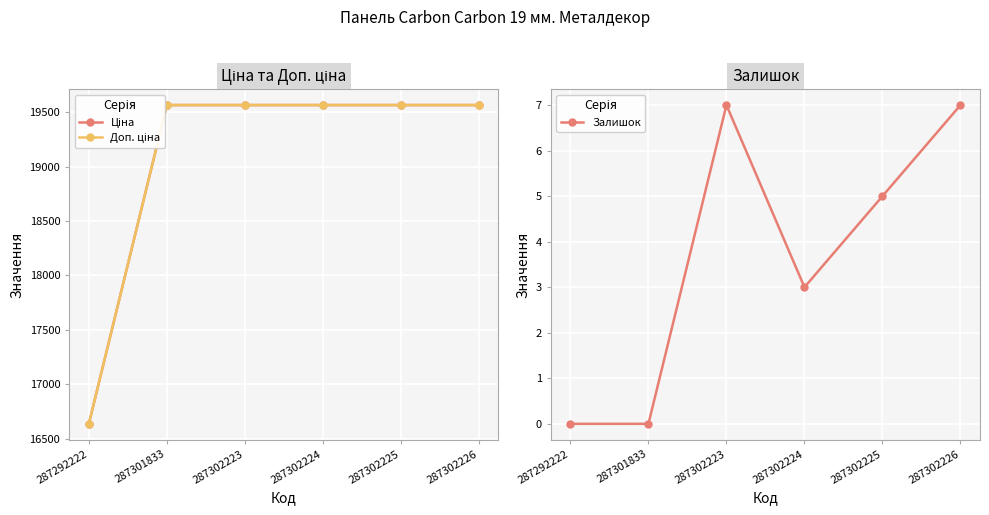

What is the average value of the Ціна series?

19076.9